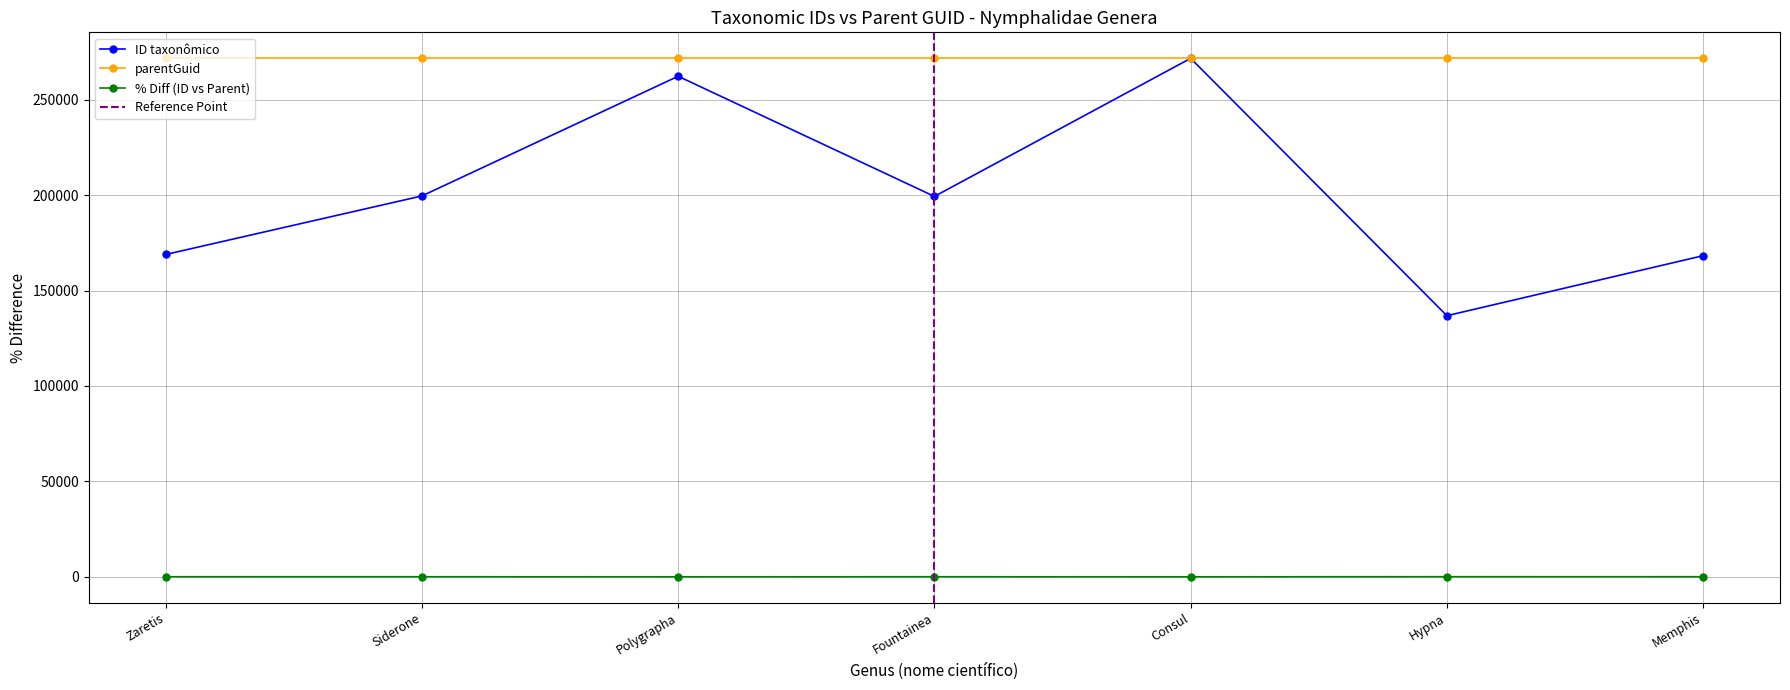

Reading left to right, transcribe all the data shown in this chart.

168901	199580	262303	199325	271686	136825	168262